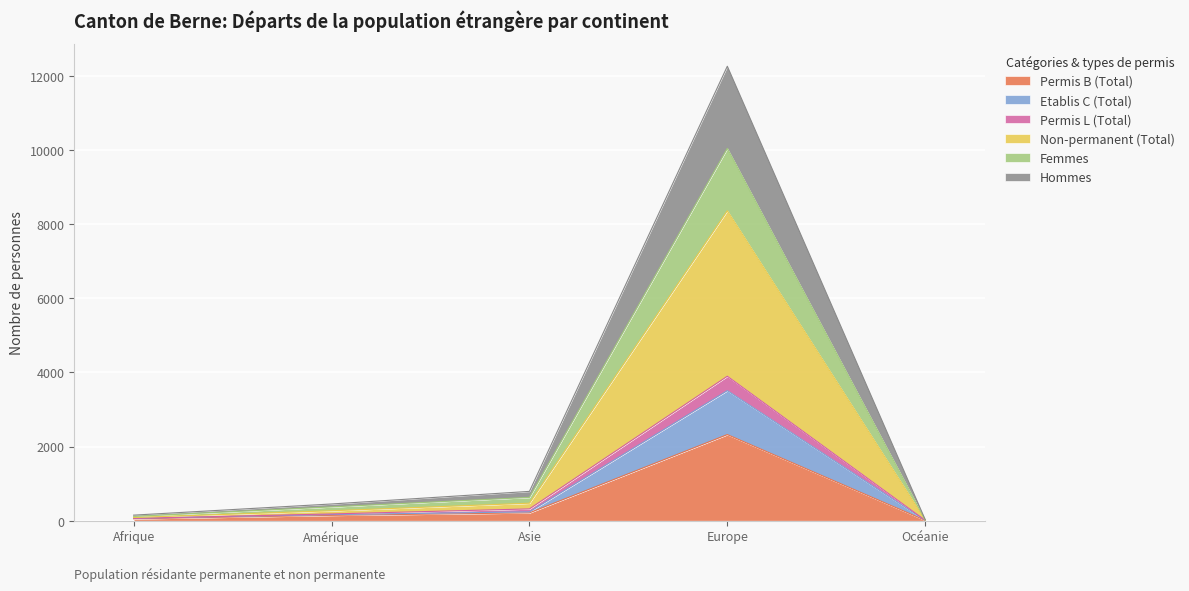

What are all the series names shown in the legend?

Permis B (Total), Etablis C (Total), Permis L (Total), Non-permanent (Total), Femmes, Hommes